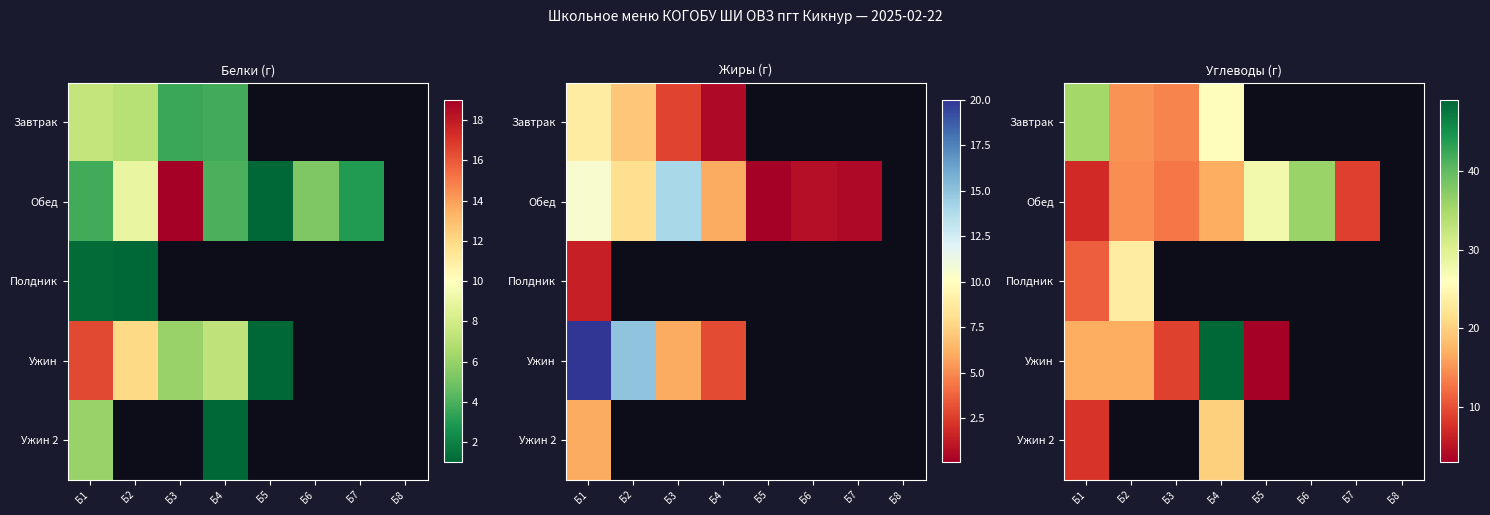

Which series has the widest spread of values?

Ужин